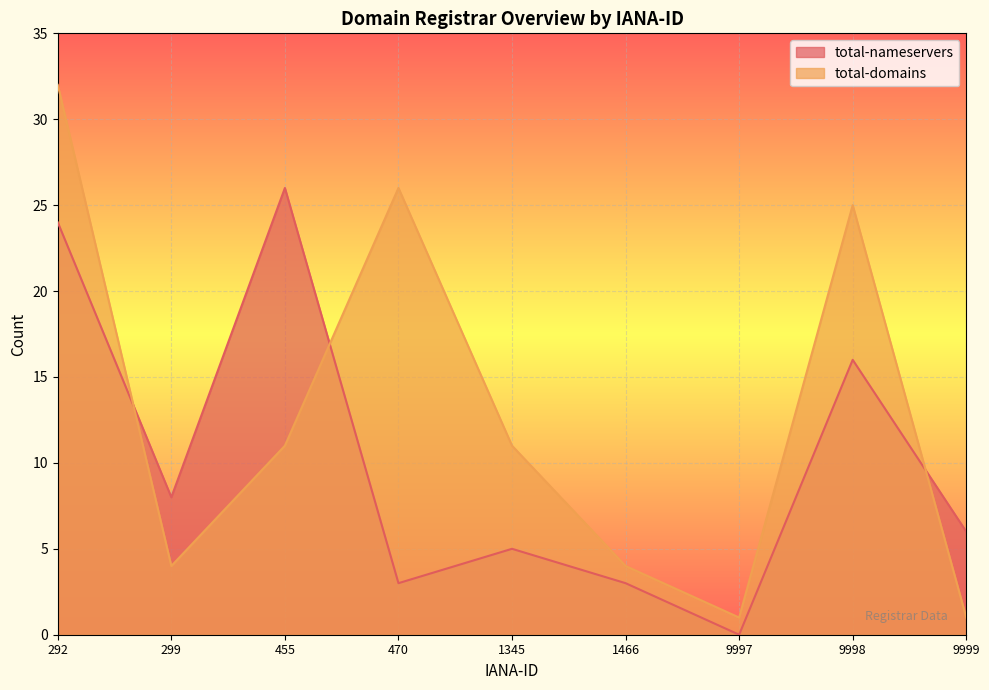

How many lines are shown in the chart?

2